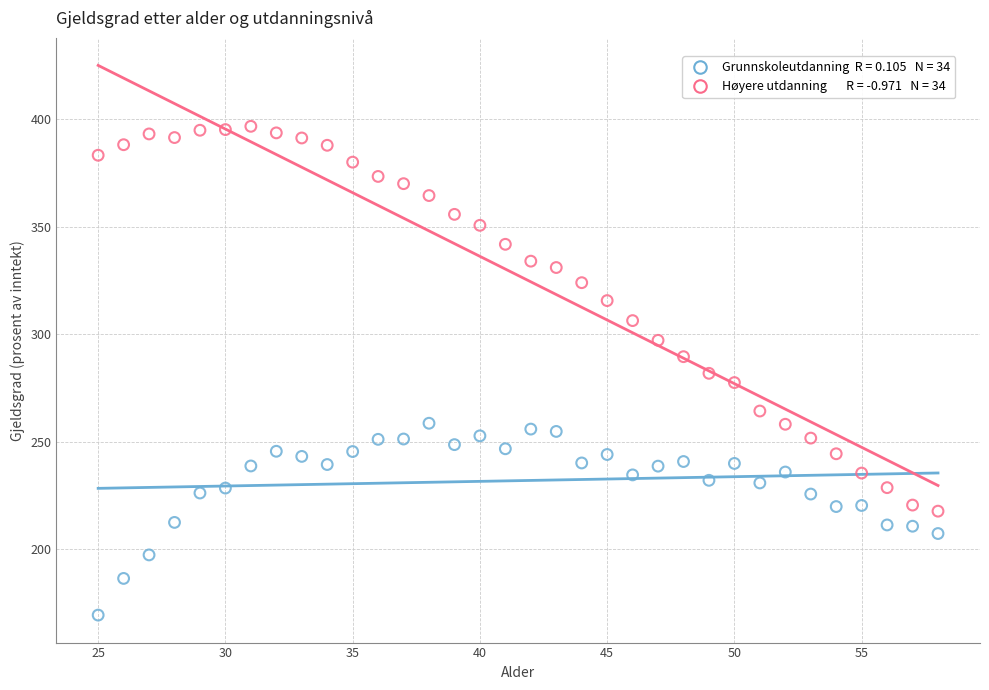

Across all data points, what is the range of Y values (max minus min)?

227.2